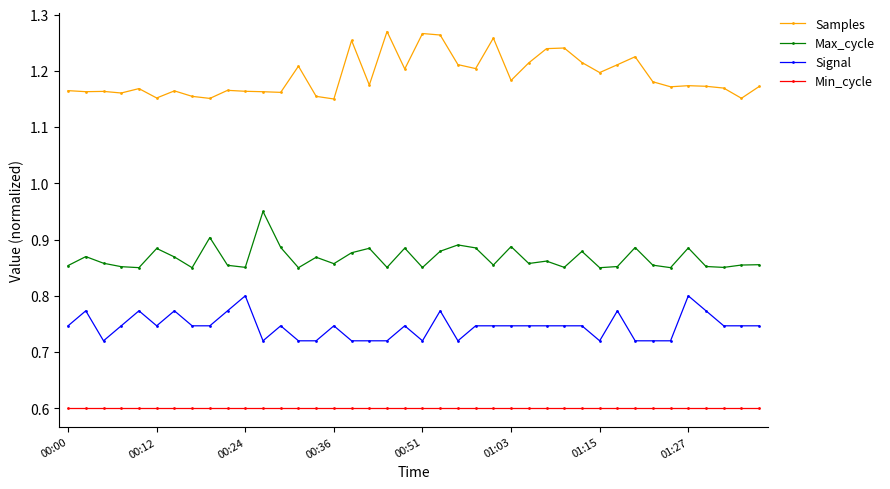

What is the smallest value displayed?

0.6